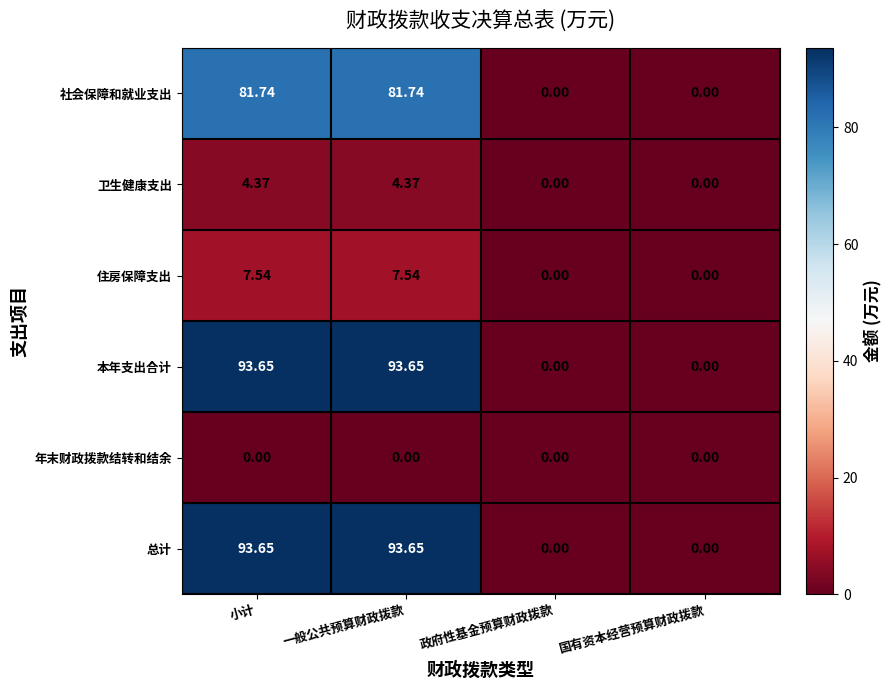

At which label does 总计 first exceed 93?

小计